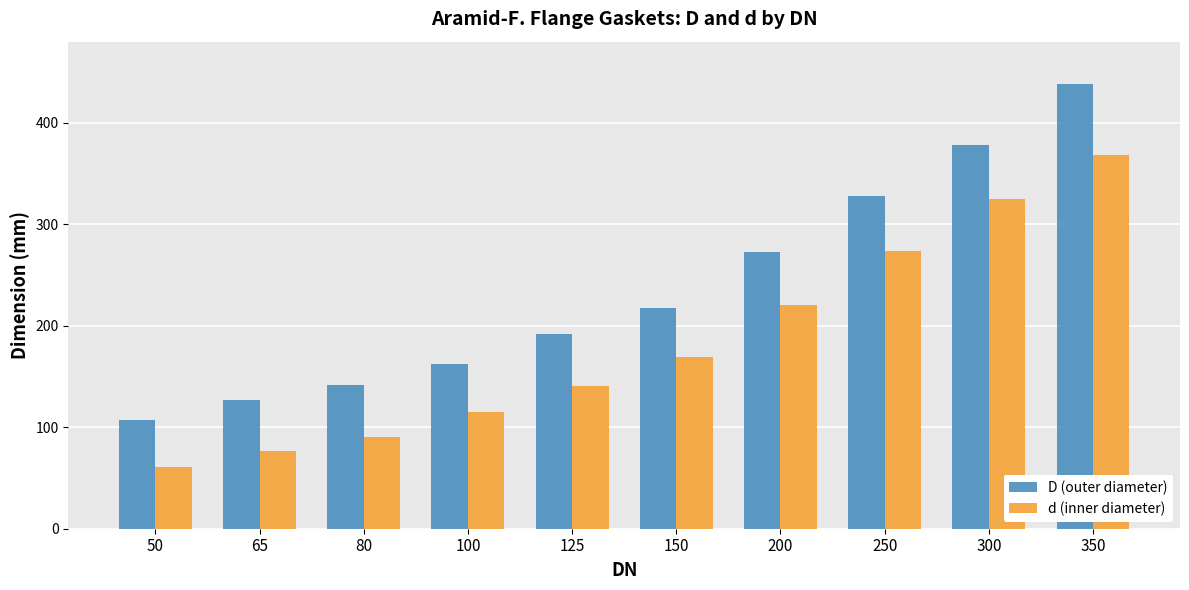

Which series has the widest spread of values?

D (outer diameter)